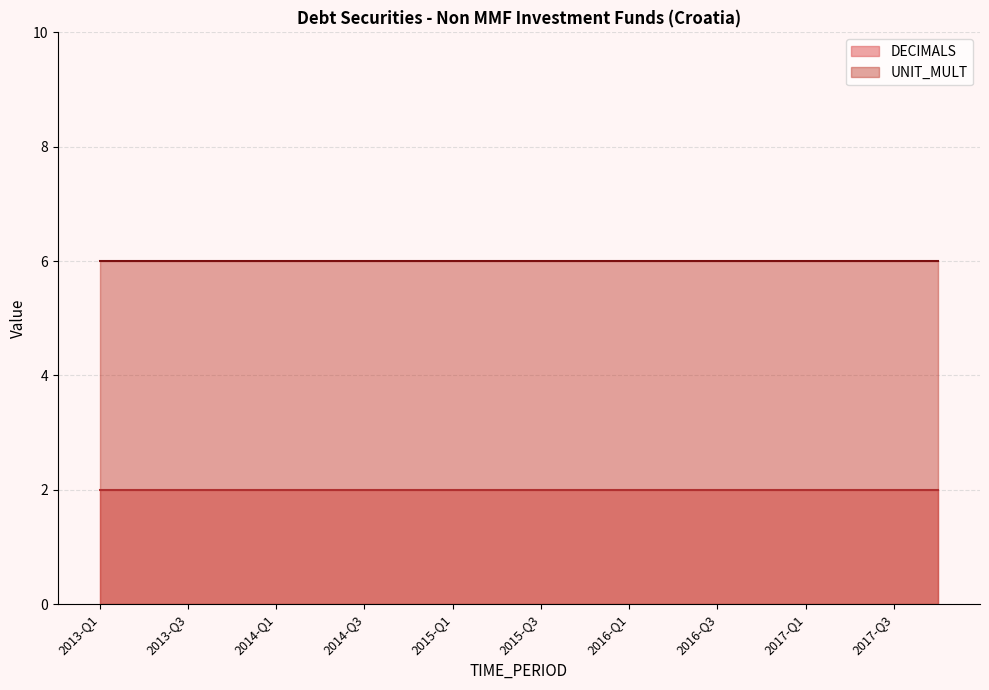

Between 2014-Q2 and 2015-Q2, which series saw the biggest shift?

DECIMALS